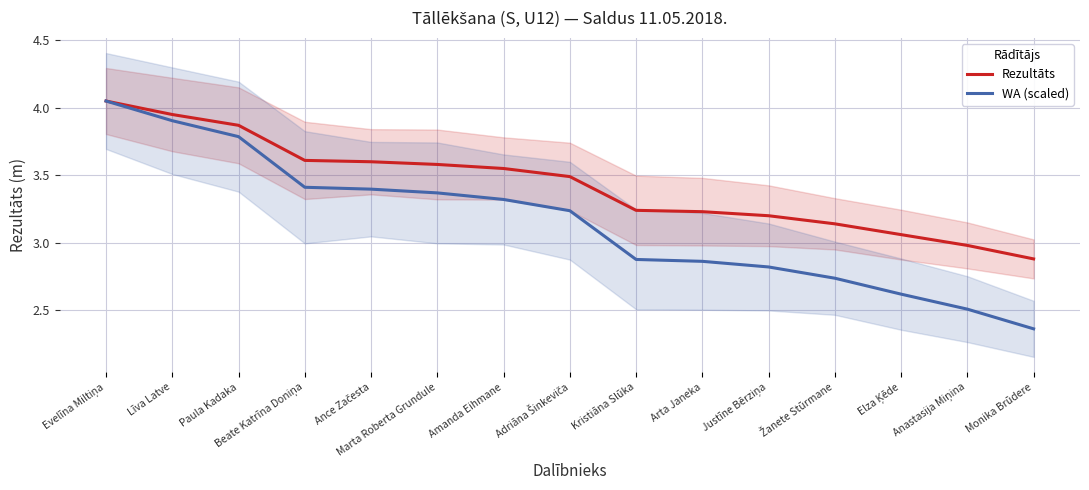

What is the average value of the WA (scaled) series?

3.2